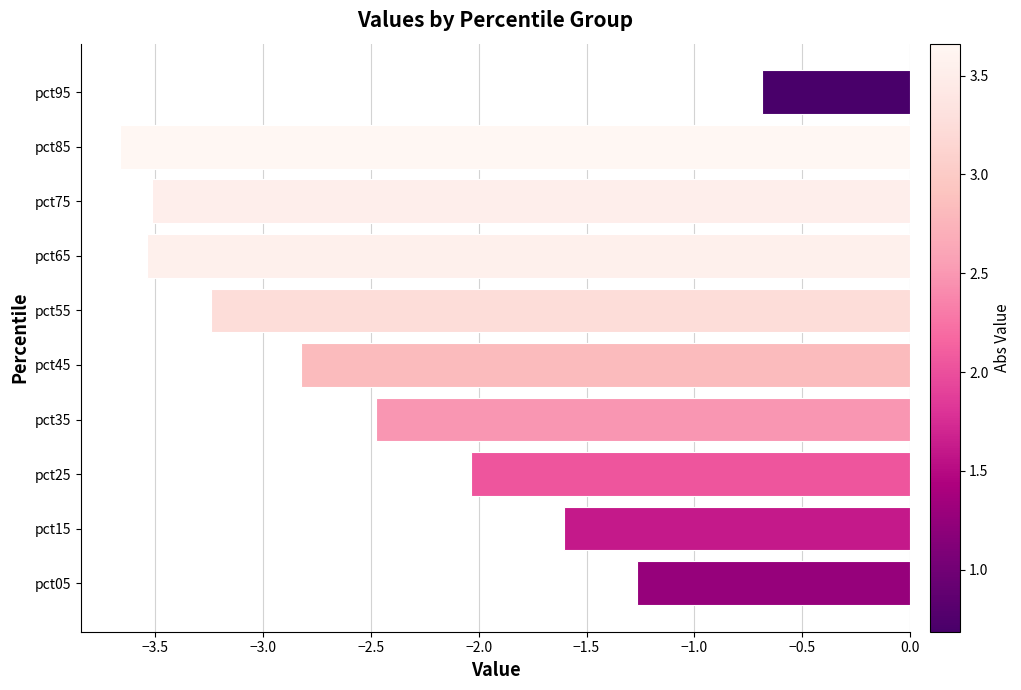

What is the approximate value at pct45?

-2.8